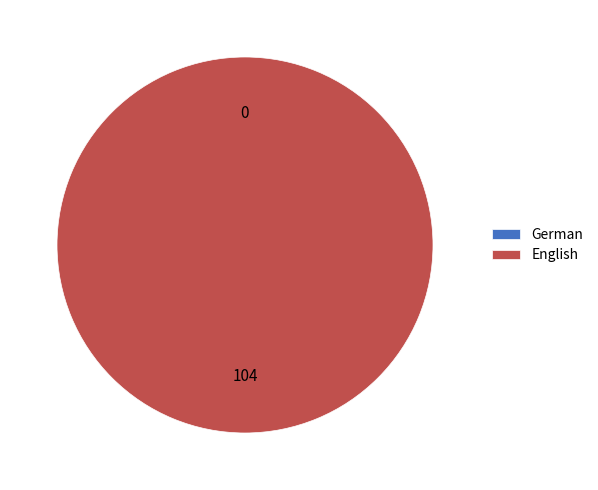

The German slice represents 0% of the pie. True or false?

True